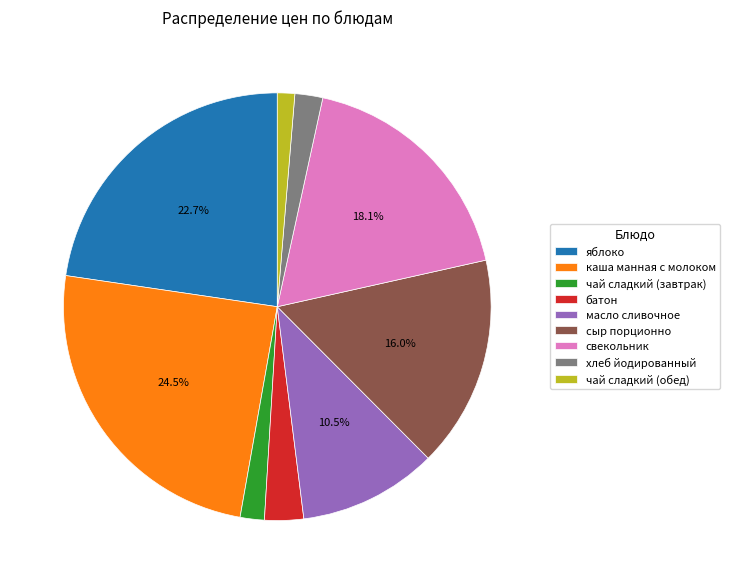

Between свекольник and сыр порционно, which is larger?

свекольник